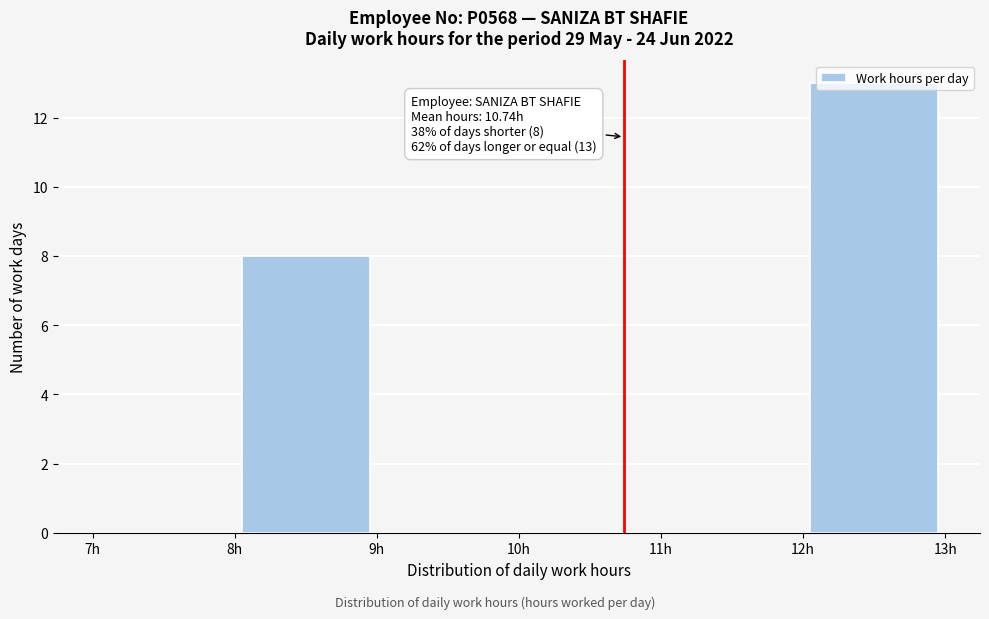

Over which range of the x-axis is the bar tallest?

12 to 13